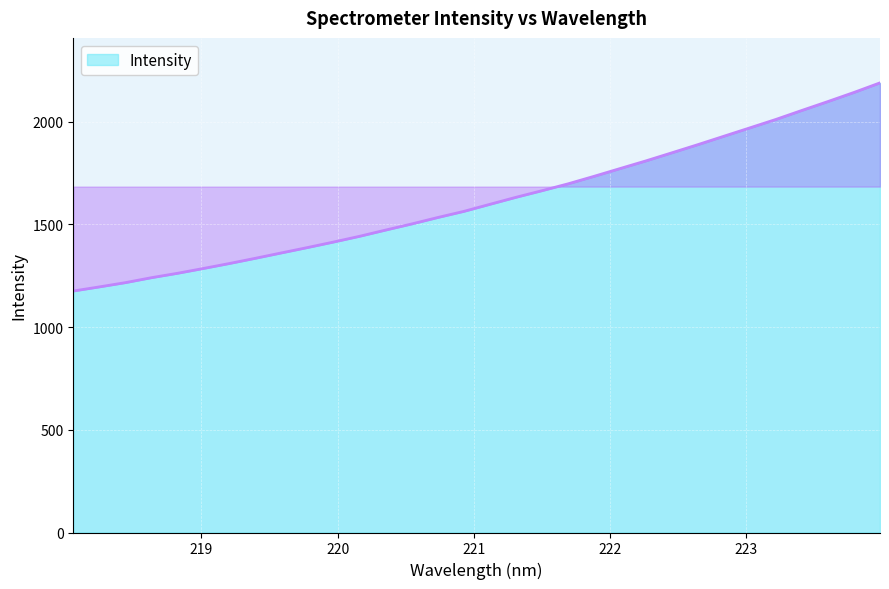

What is the greatest value displayed?

2188.1